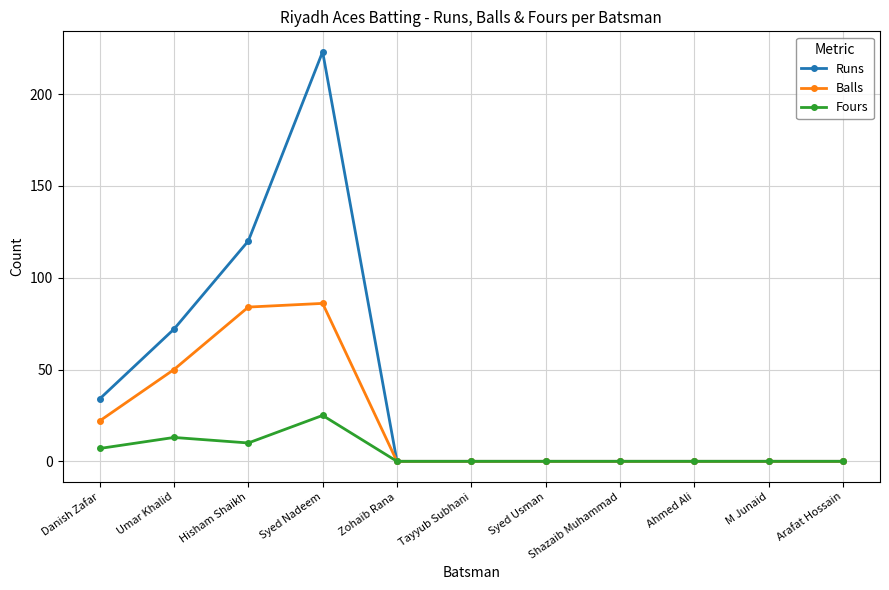

At which category is the sum across all series the highest?

Syed Nadeem